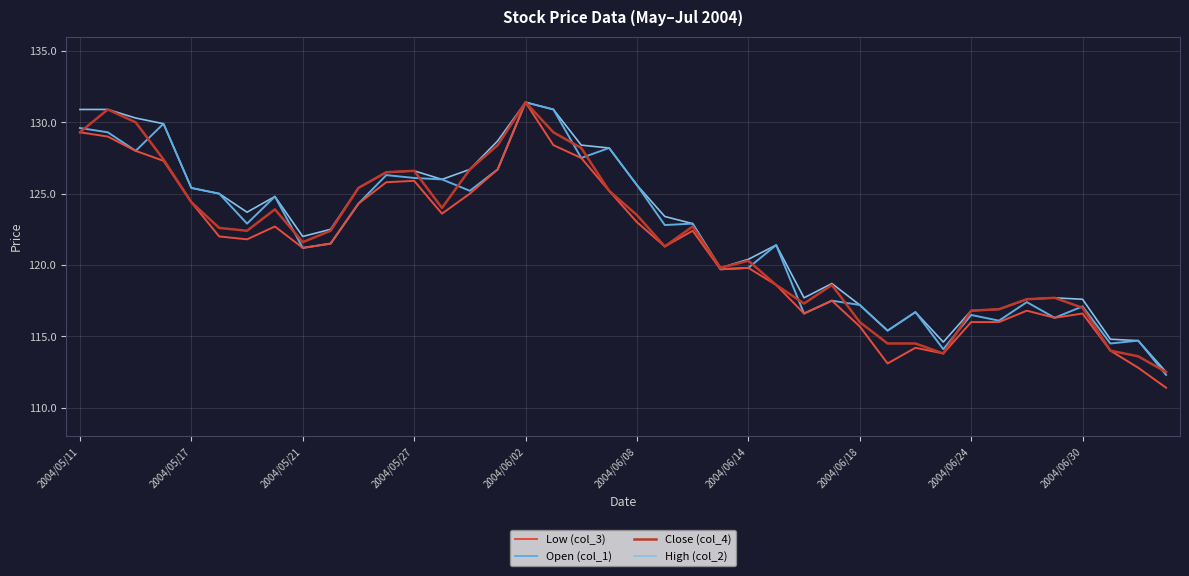

What is the difference between the maximum and minimum values in the Open (col_1) series?

19.1